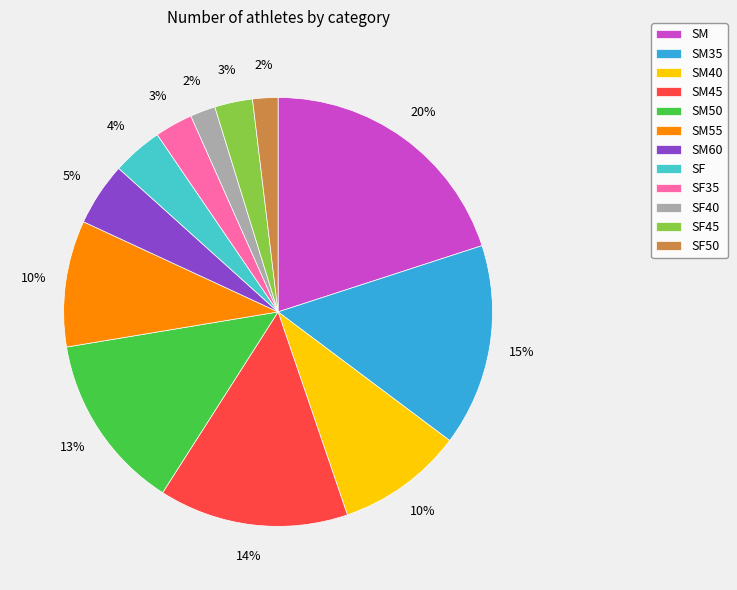

Do SF35 and SM60 together represent more than half of the pie?

No